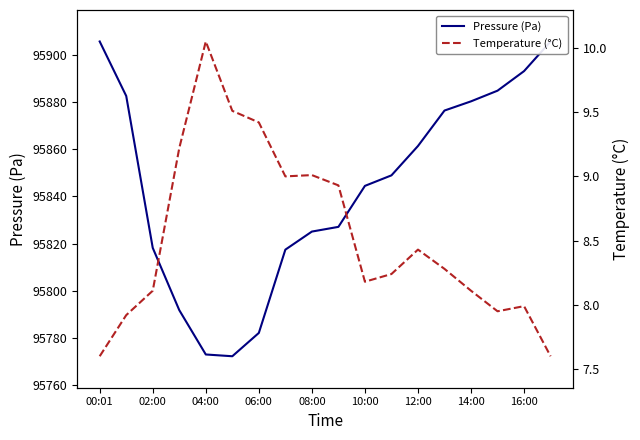

Rank the series at 08:00 from highest to lowest value.

Pressure (Pa), Temperature (°C)